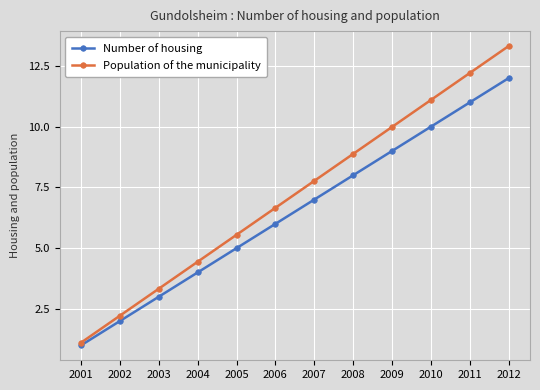

Which series changed the most between 2002 and 2010?

Population of the municipality